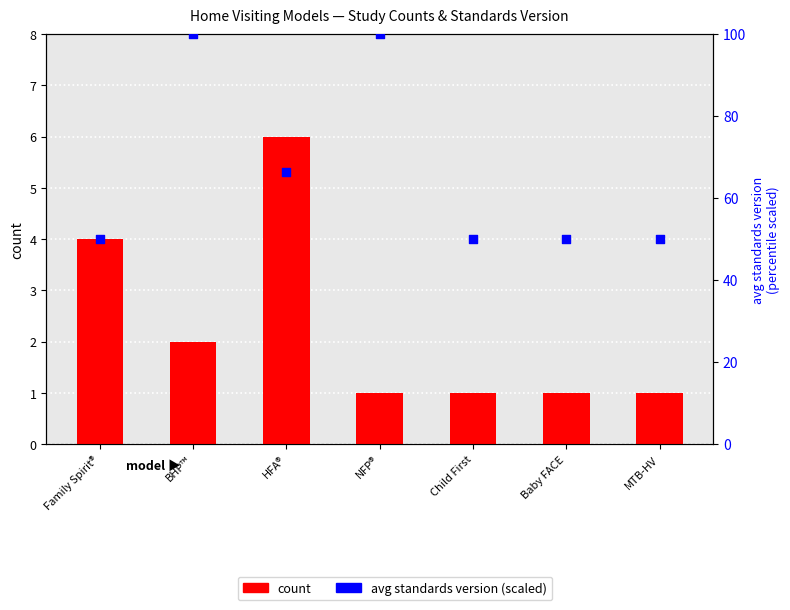

Which series has the largest Y range (max minus min)?

avg standards version (scaled)